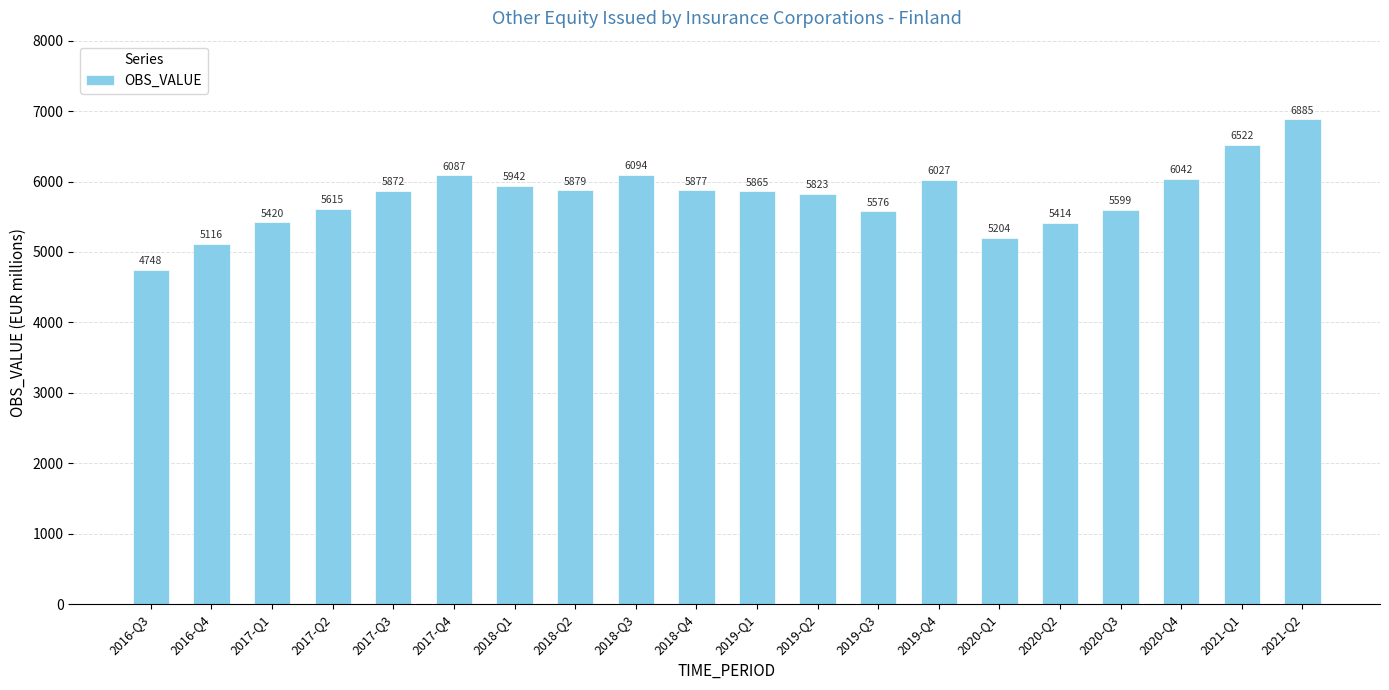

Reading left to right, extract all data points from this chart.

4748	5116	5420	5615	5872	6087	5942	5879	6094	5877	5865	5823	5576	6027	5204	5414	5599	6042	6522	6885